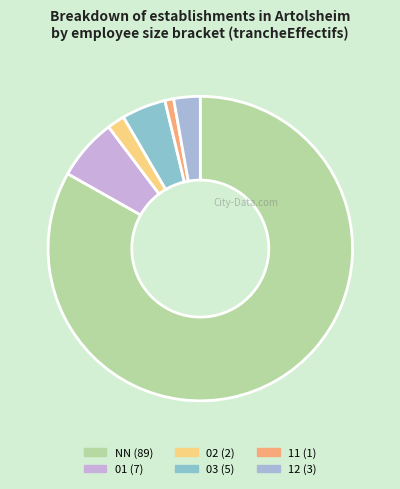

Count the number of slices in the pie.

6